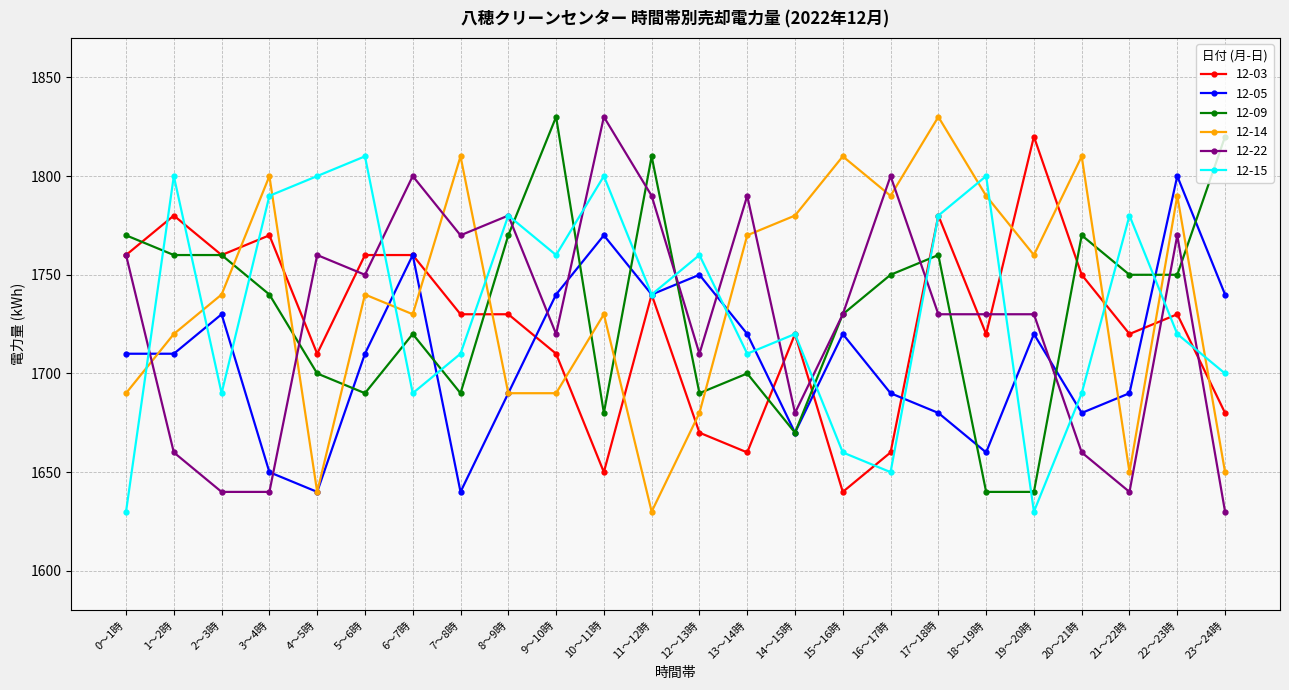

What is the smallest value displayed?

1630